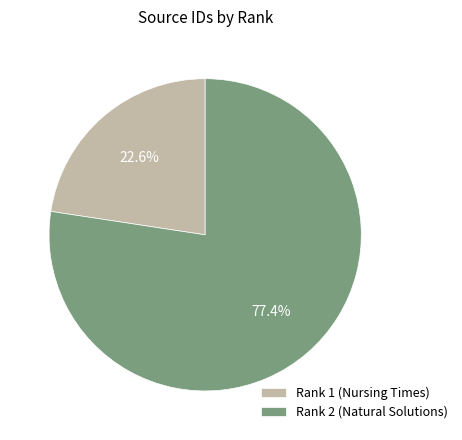

To the nearest percent, what is the difference between the largest and smallest slice percentages?

55%